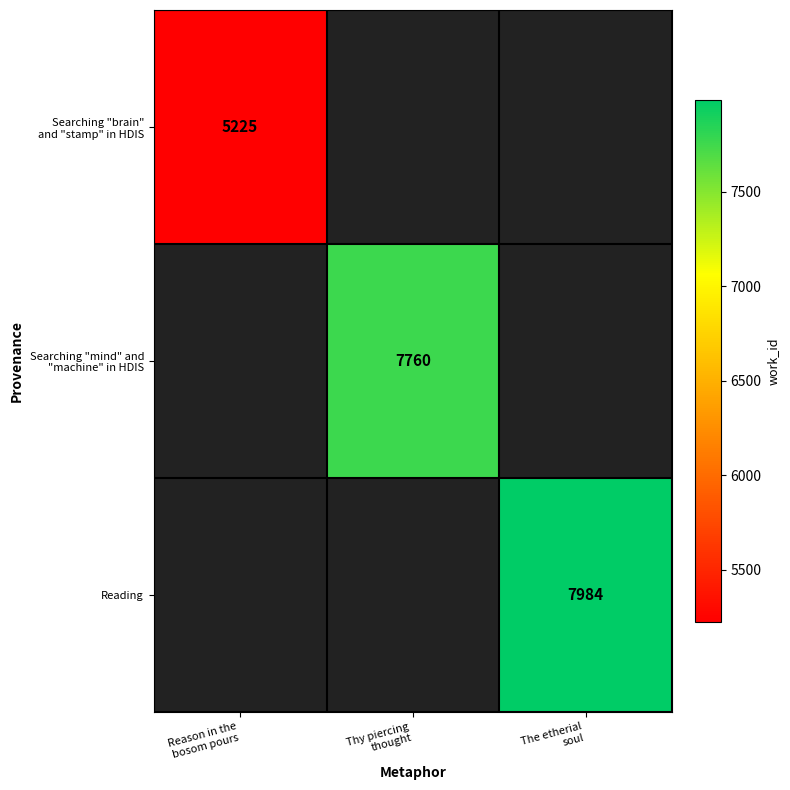

True or false: Searching "mind" and "machine" in HDIS has a value of 10331.3 at Thy piercing thought.

False